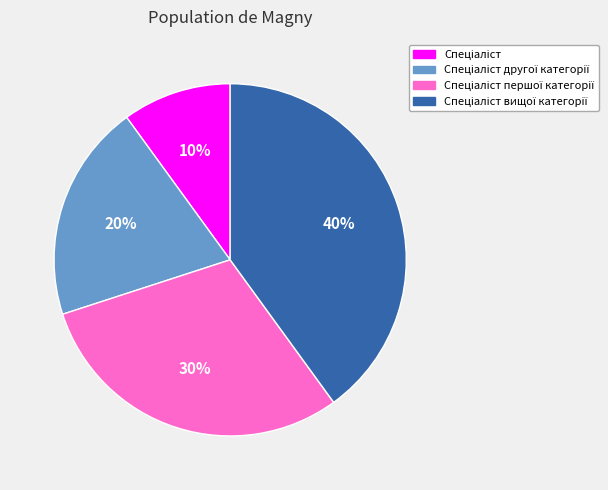

Is there any slice that represents more than half of the pie?

No